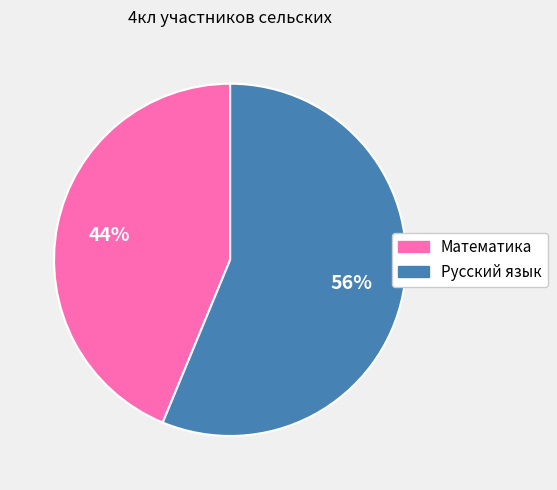

Does Математика represent more than half of the total?

No